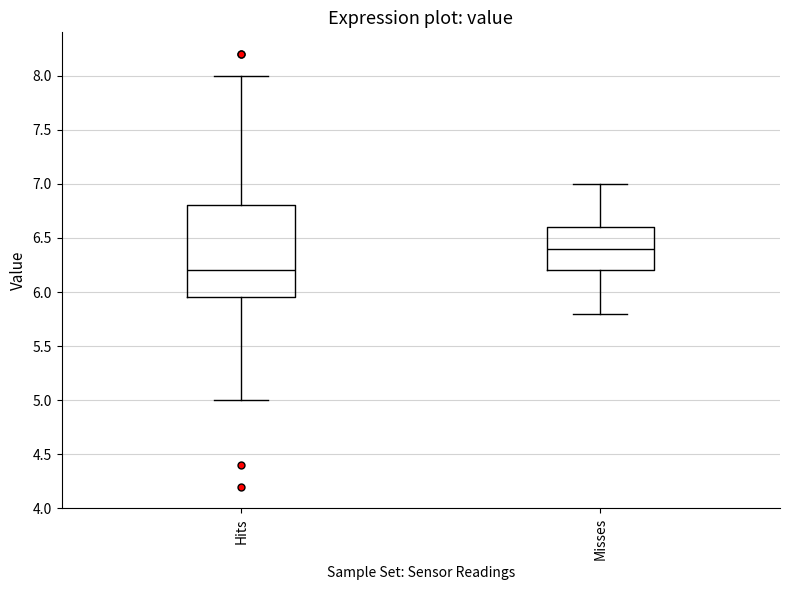

Reading left to right, read every box against the y-axis: the position of its median line, the range the box covers, and the ends of its whiskers. The values are not printed on the chart, so give them approximately, as read against the axis.

Hits: median 6.20, box 5.95 to 6.80, whiskers 5.00 to 8.00
Misses: median 6.40, box 6.20 to 6.60, whiskers 5.80 to 7.00